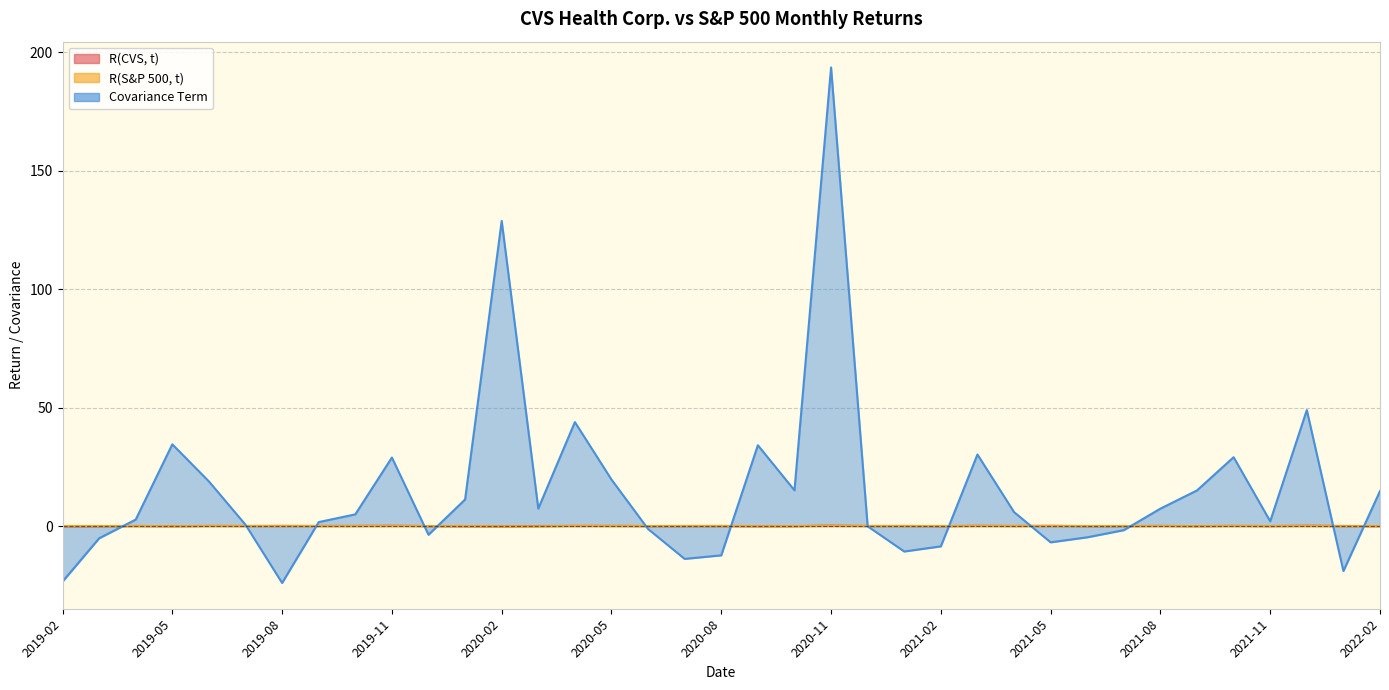

What is the maximum value shown in the chart?

193.6